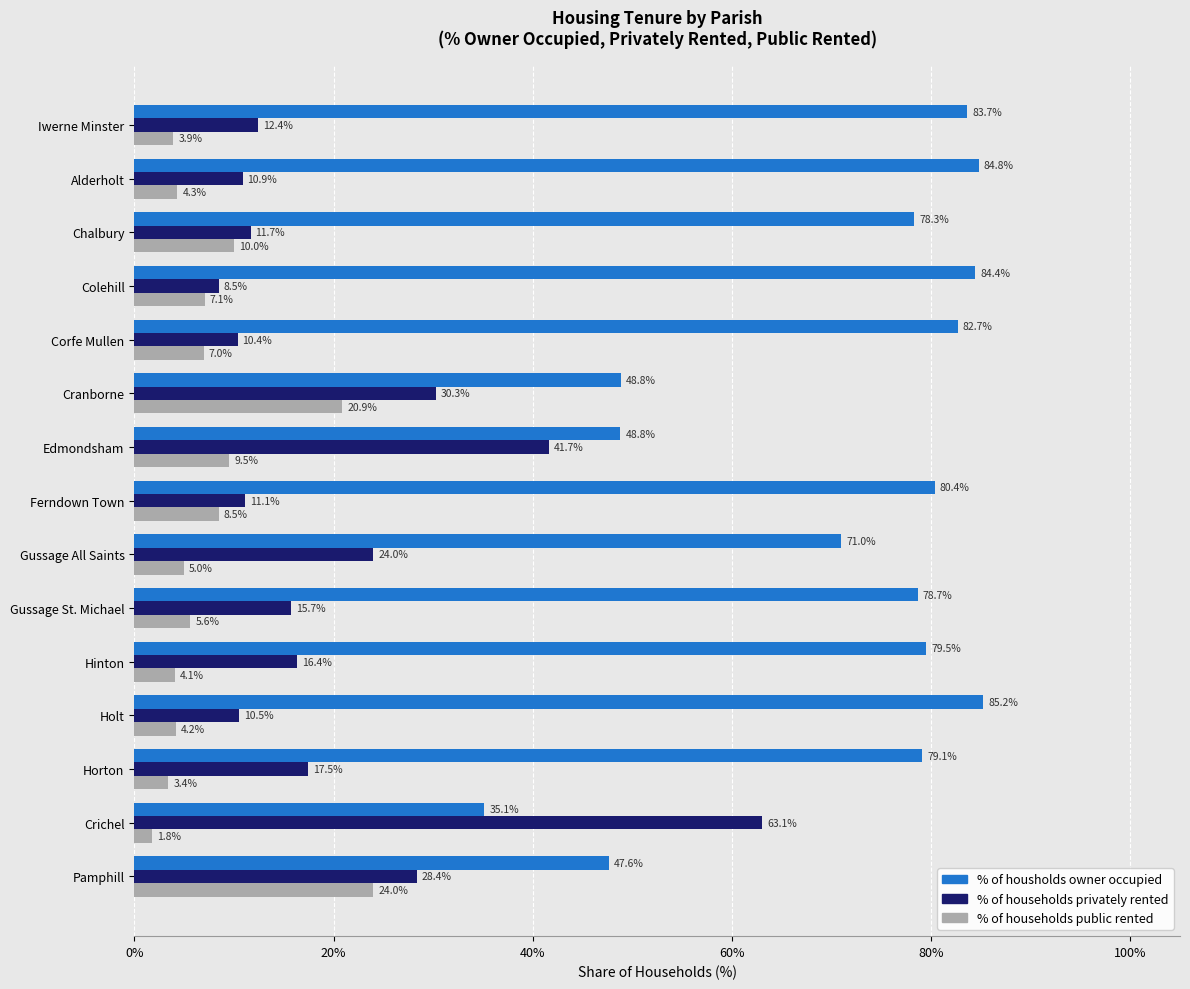

What is the total value across all series at Ferndown Town?

100.0